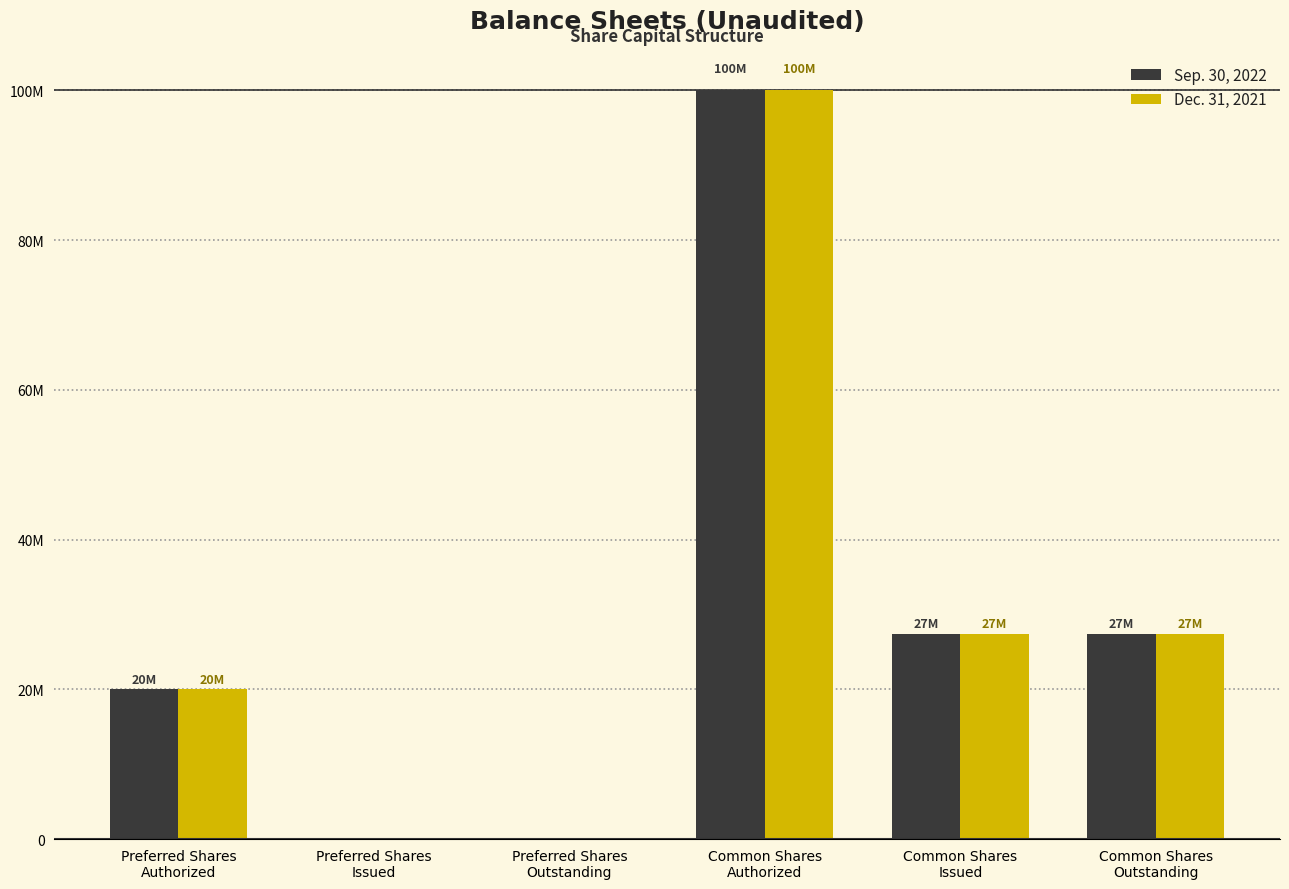

At which category is the sum across all series the highest?

Common Shares
Authorized